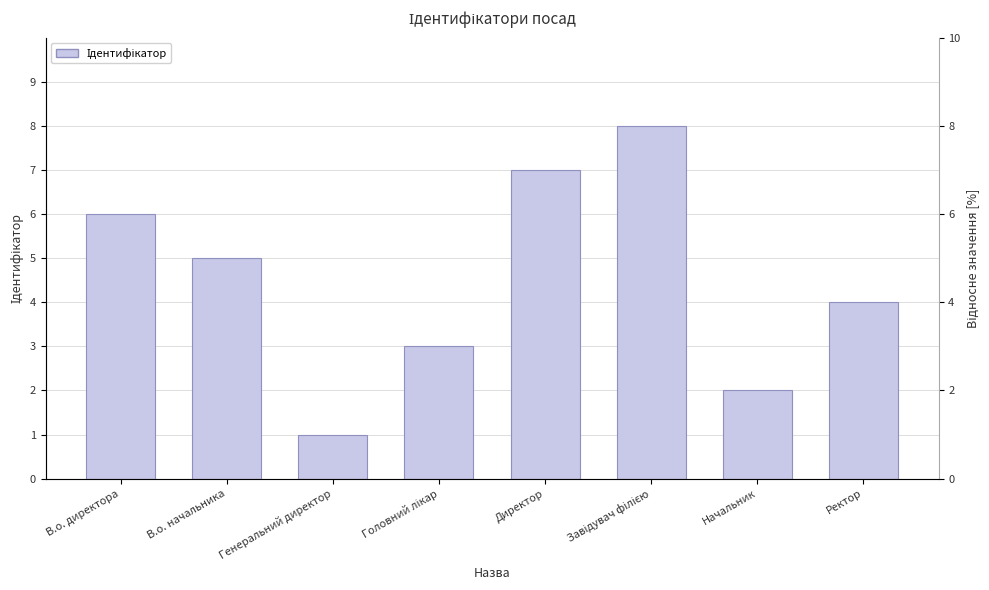

Reading left to right, list all the values displayed in this chart.

6	5	1	3	7	8	2	4